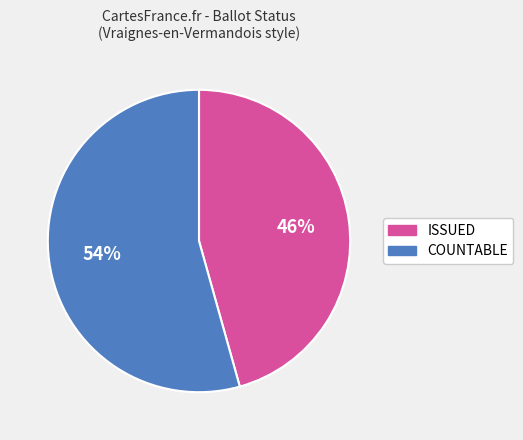

Rank the categories by value from highest to lowest.

COUNTABLE, ISSUED